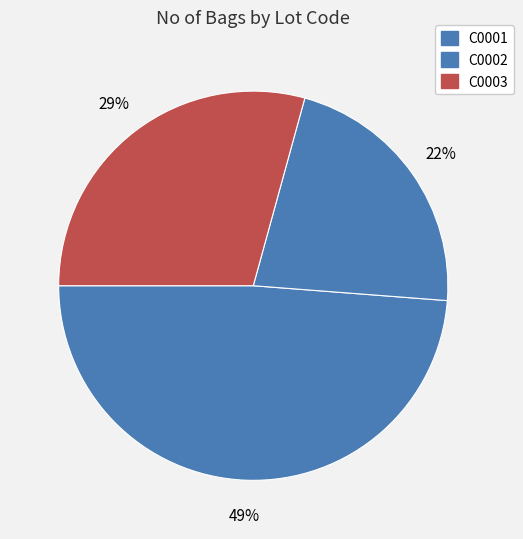

To the nearest percent, what percentage of the pie is C0003?

29%